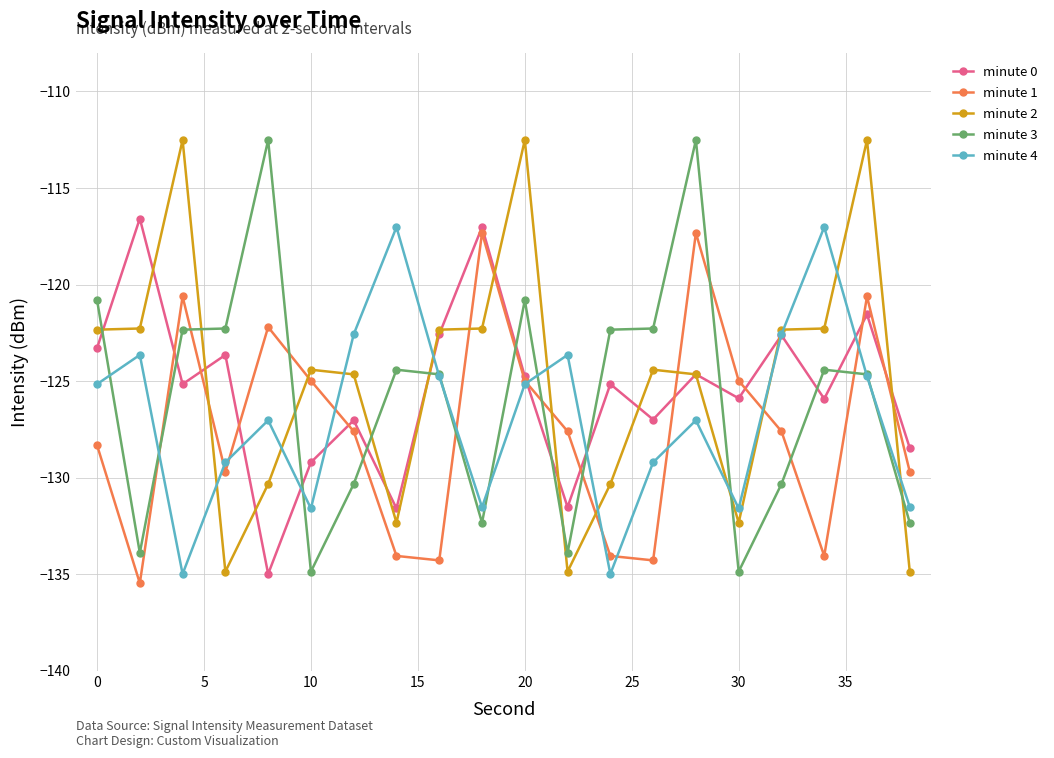

What is the maximum value shown in the chart?

-112.5